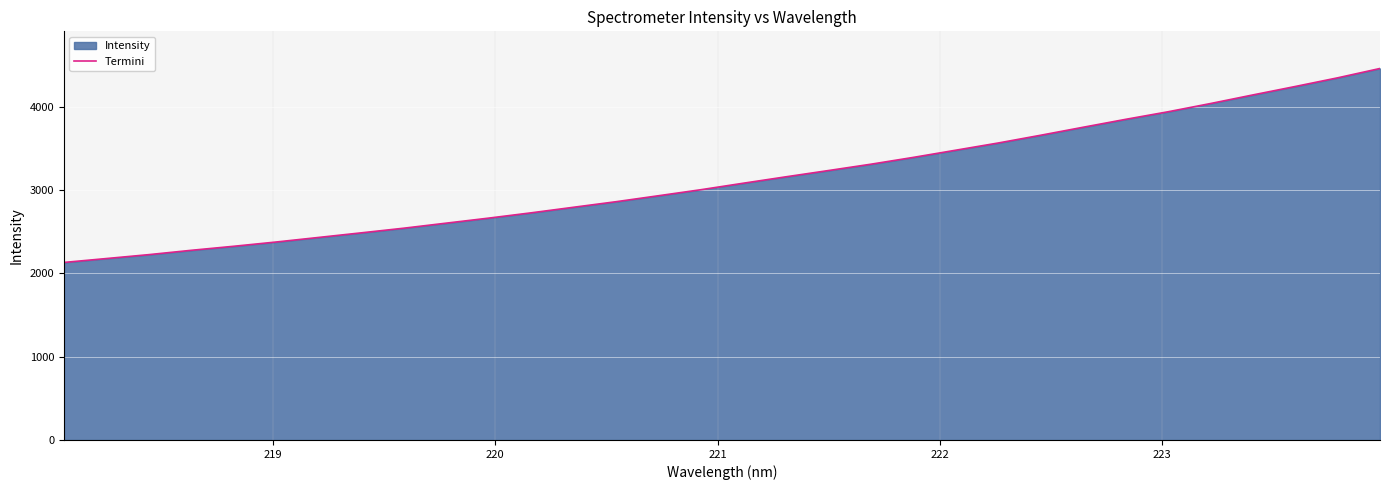

What is the difference between the maximum and minimum values?

2329.5